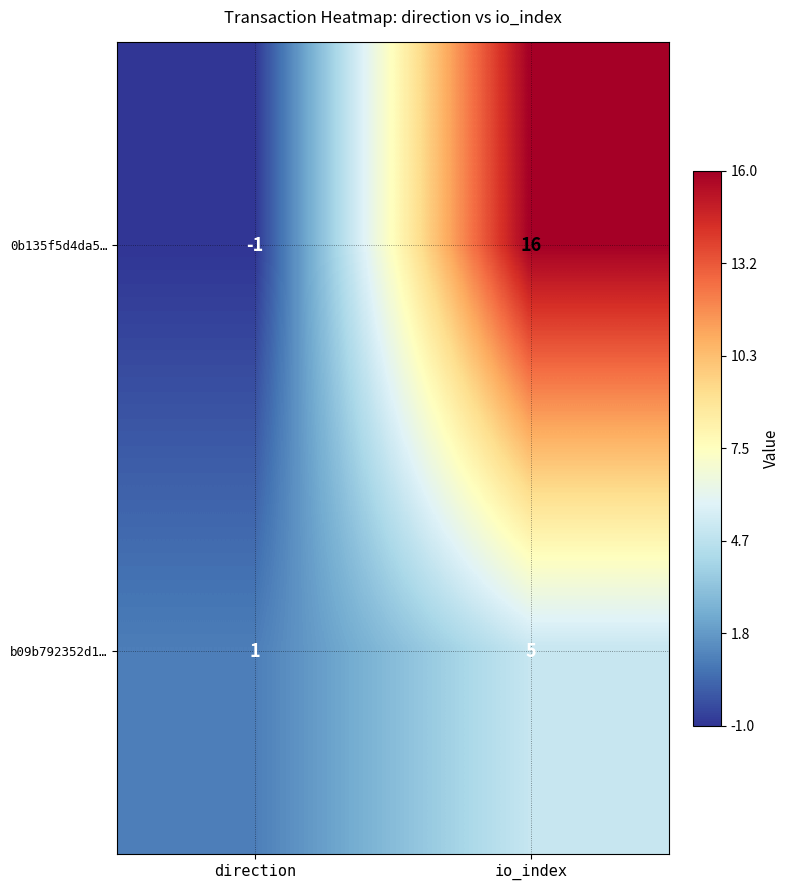

How many categories are shown in the chart?

2